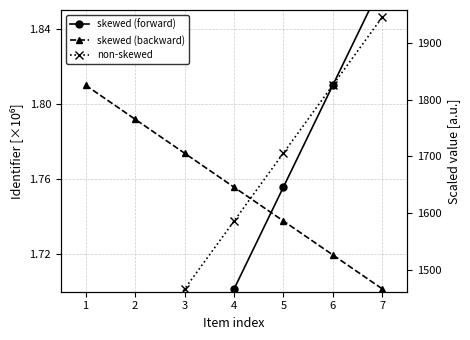

Is the value of skewed (forward) at 2 greater than the value of non-skewed at 4?

No